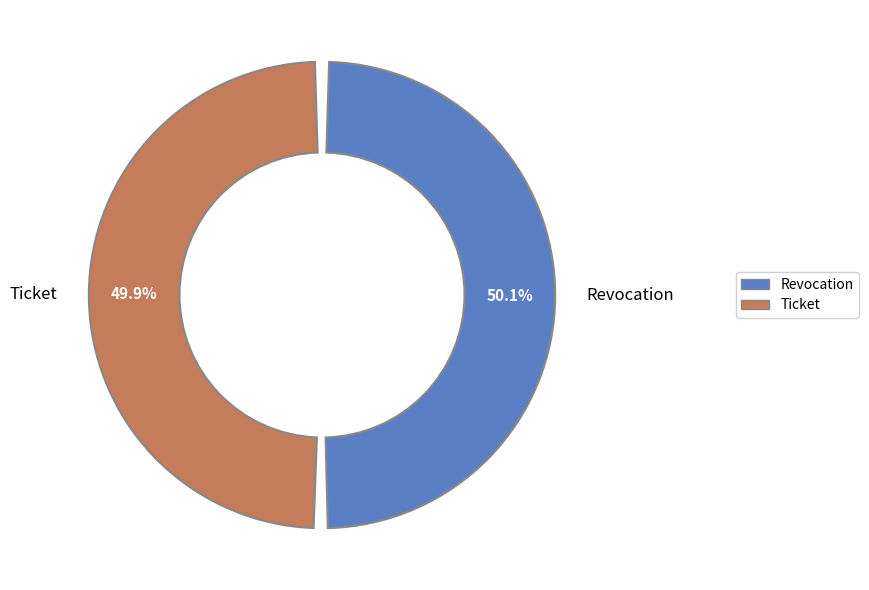

Which slice is the largest?

Revocation